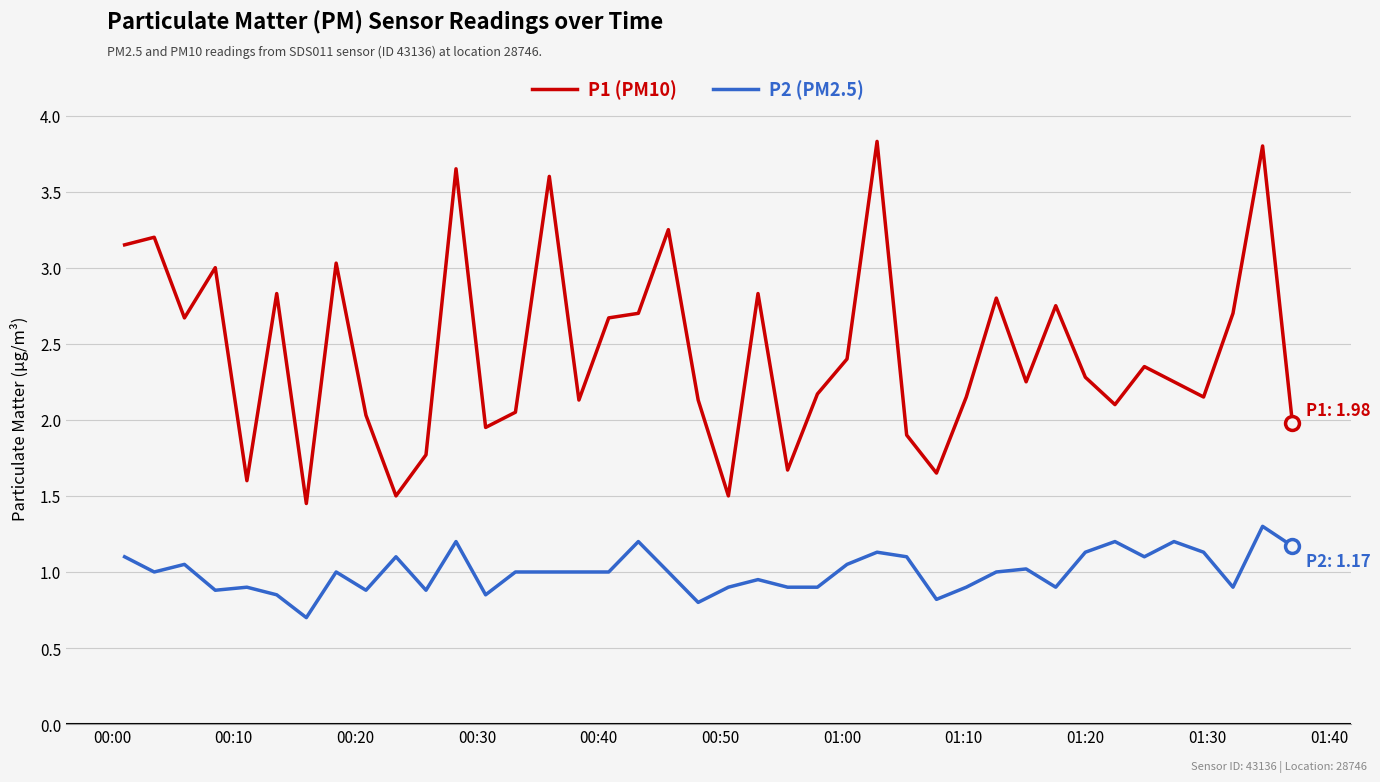

Rank the series by their average value, from lowest to highest.

P2 (PM2.5), P1 (PM10)